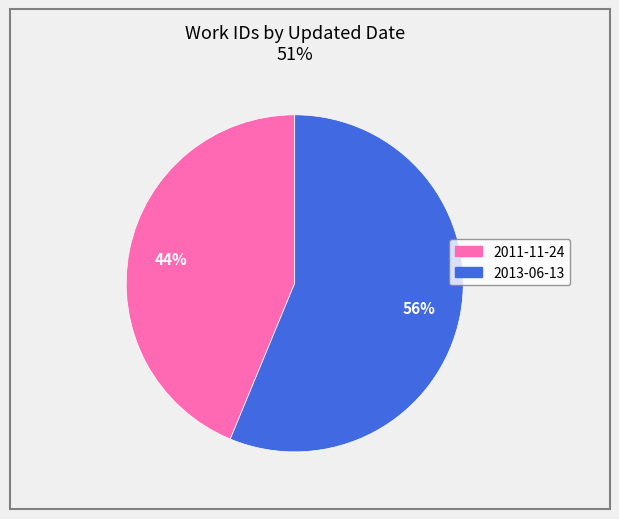

To the nearest percent, what is the average slice percentage?

50%